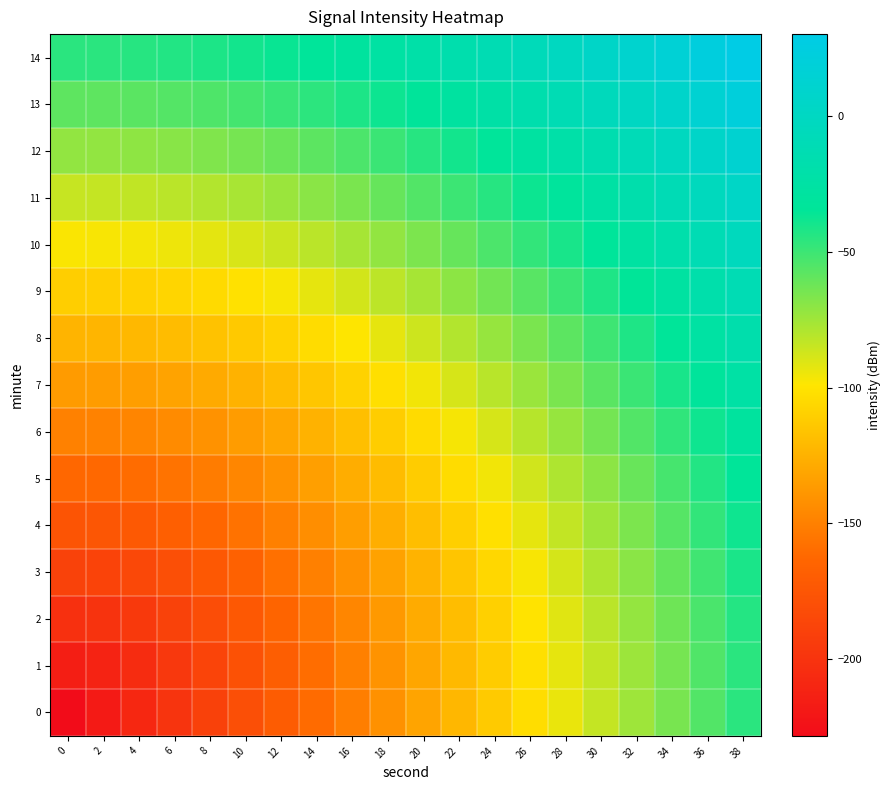

Which series has the largest total across all categories?

14